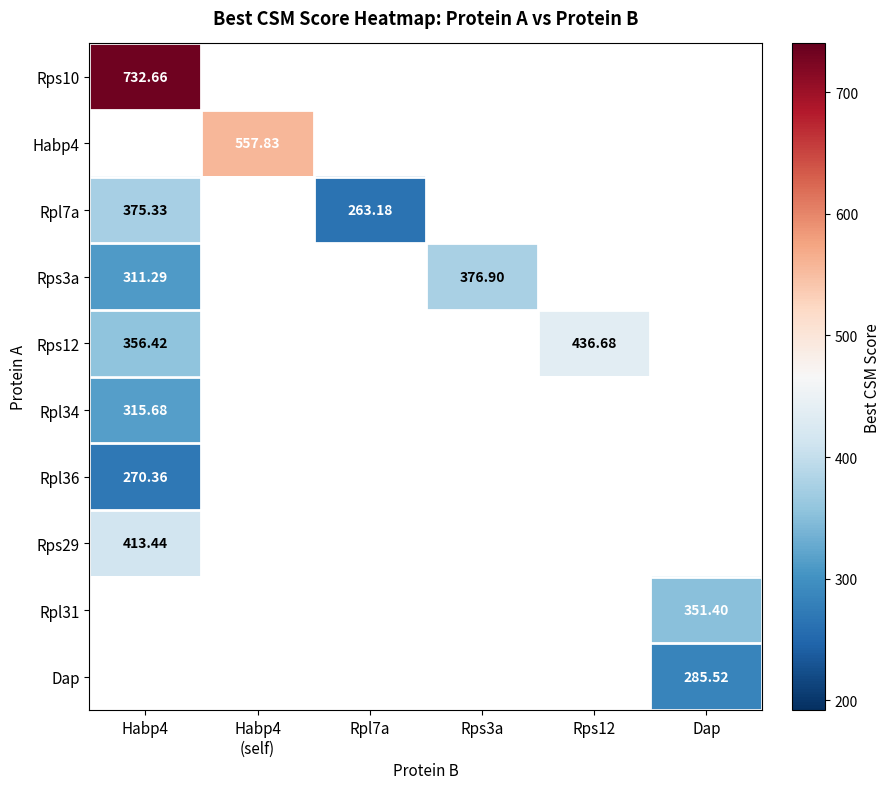

Which category has the highest value in the Rpl34 series?

Habp4